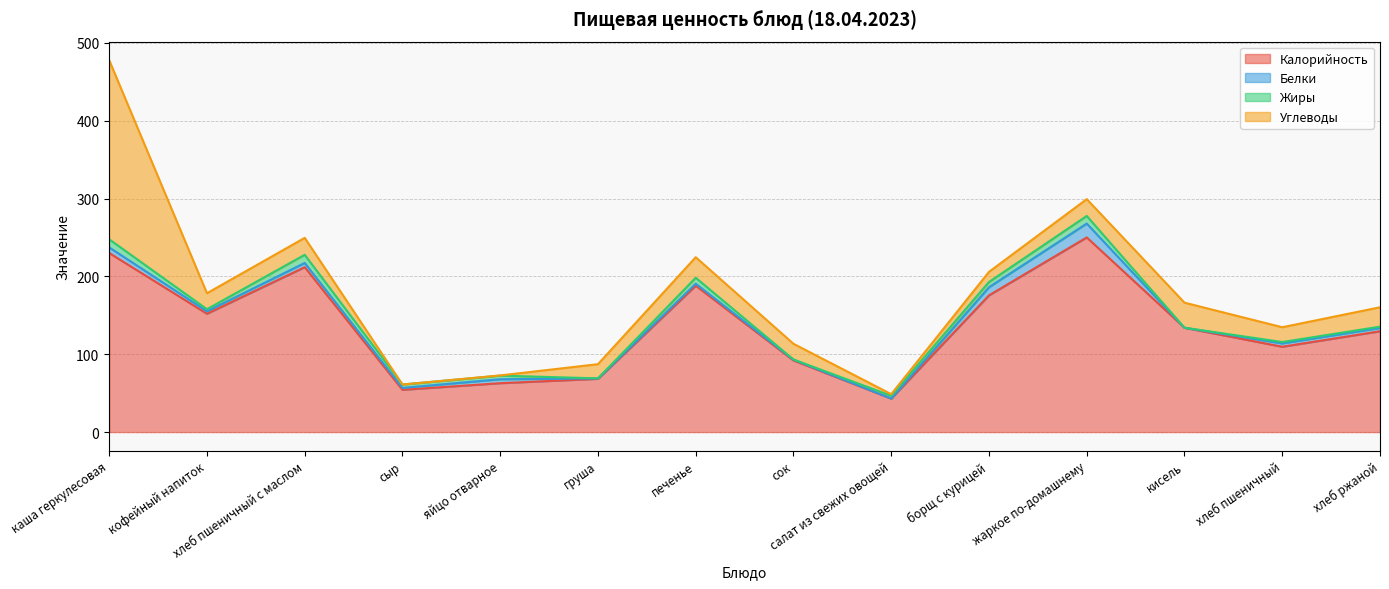

Reading left to right, transcribe all the data shown in this chart.

Калорийность: 230.0	152.0	211.8	54.3	62.8	68.4	188.0	92.0	43.0	175.6	250.0	134.0	109.6	129.5
Белки: 7.2	3.1	5.4	2.5	5.1	0.5	2.6	1.0	0.1	10.4	17.8	0.0	4.3	4.2
Жиры: 10.4	2.7	10.5	4.3	4.6	0.1	7.6	0.2	3.5	6.7	9.8	0.0	1.8	1.6
Углеводы: 230.0	20.5	21.8	0.0	0.3	18.2	26.4	20.2	2.1	13.0	21.6	32.2	19.0	24.9